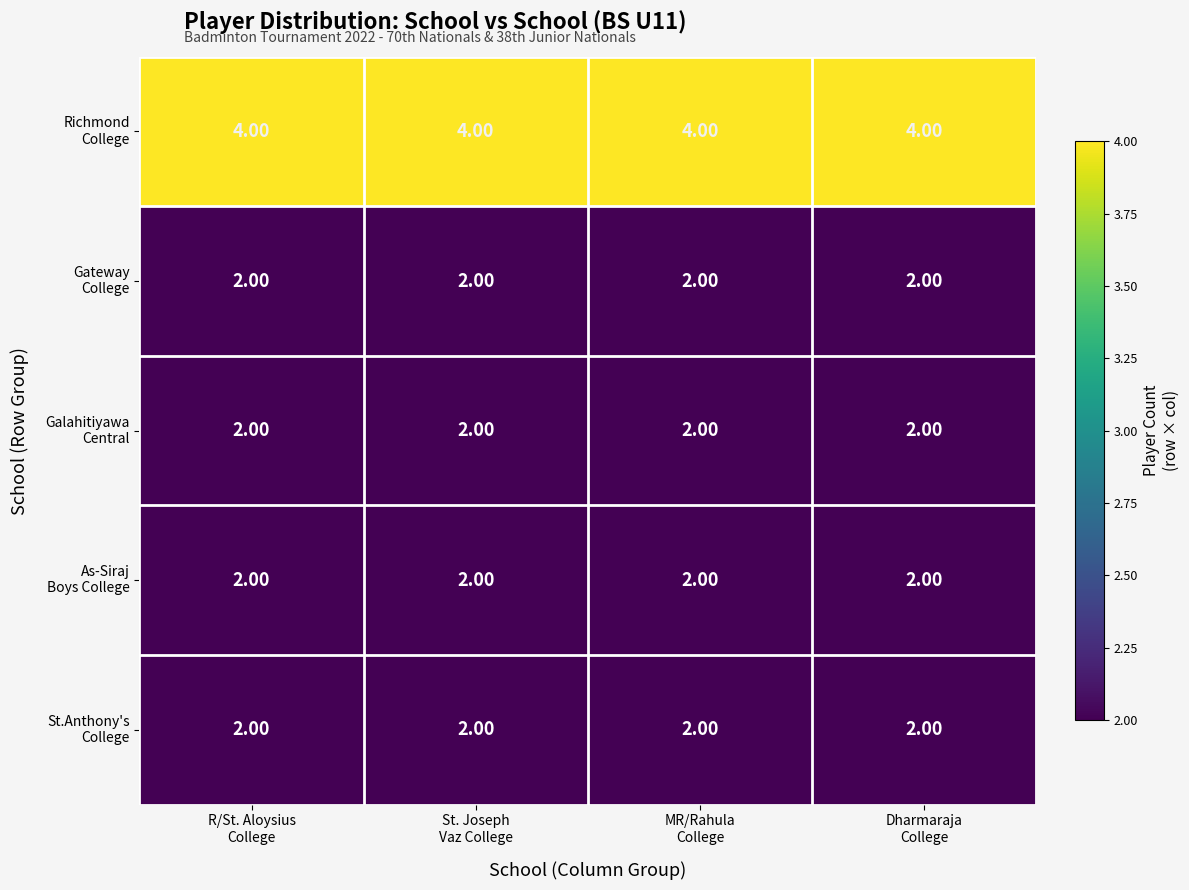

How many distinct data groups are displayed?

5